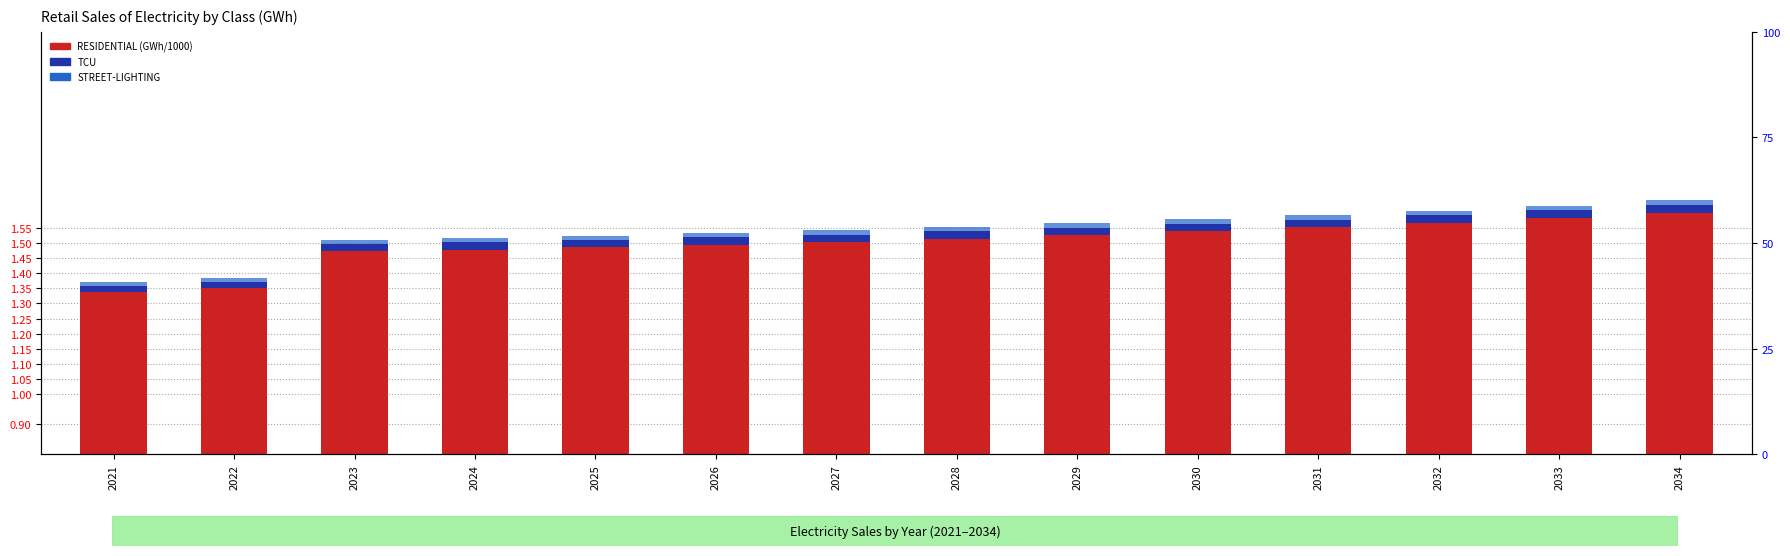

Read the RESIDENTIAL value at 2021.

1.3